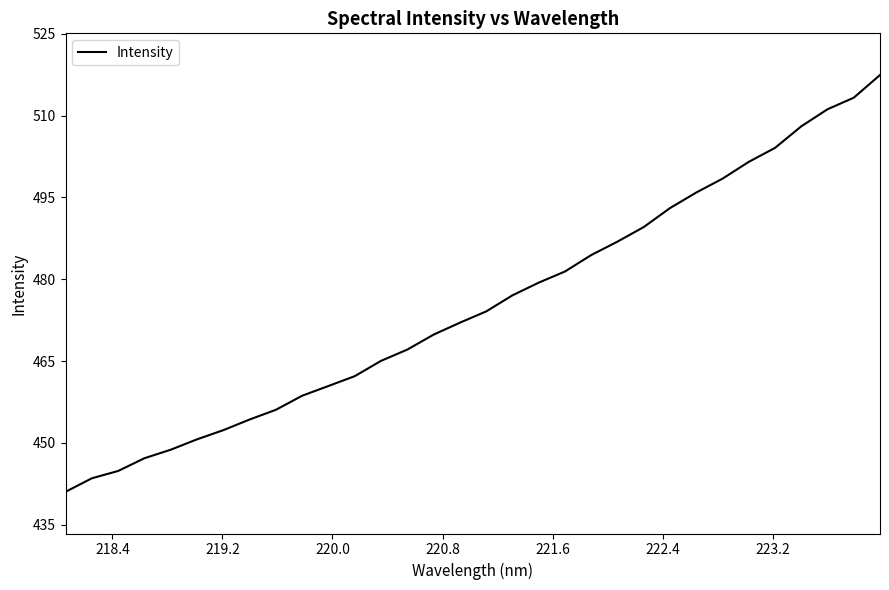

What is the greatest value displayed?

517.4